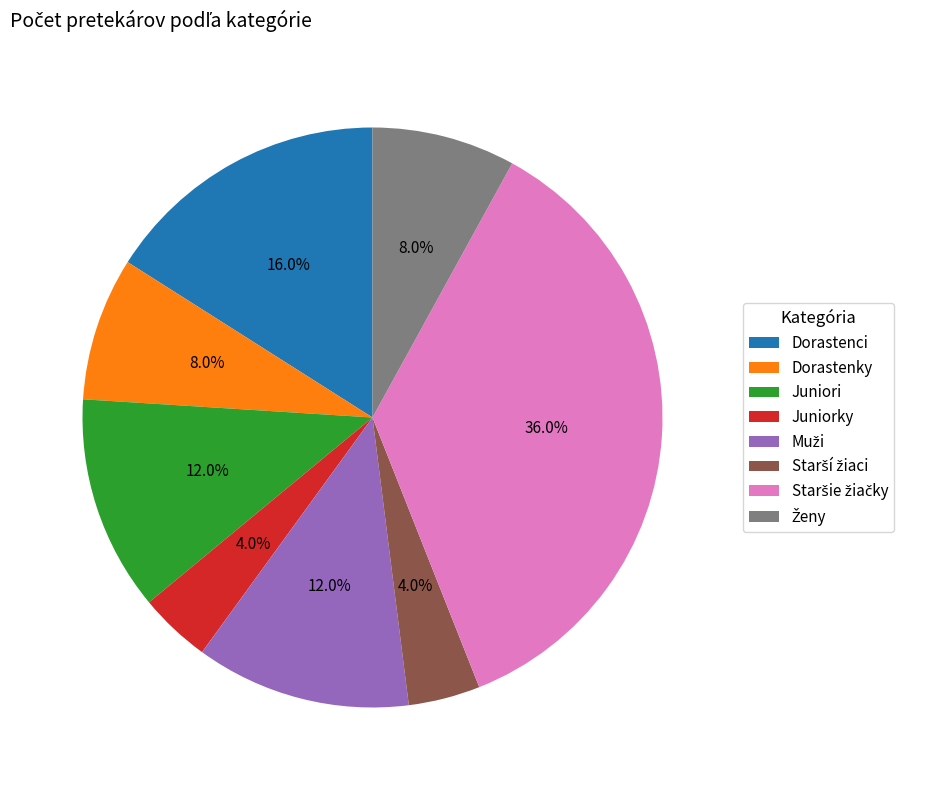

To the nearest percent, what portion does Dorastenci represent?

16%